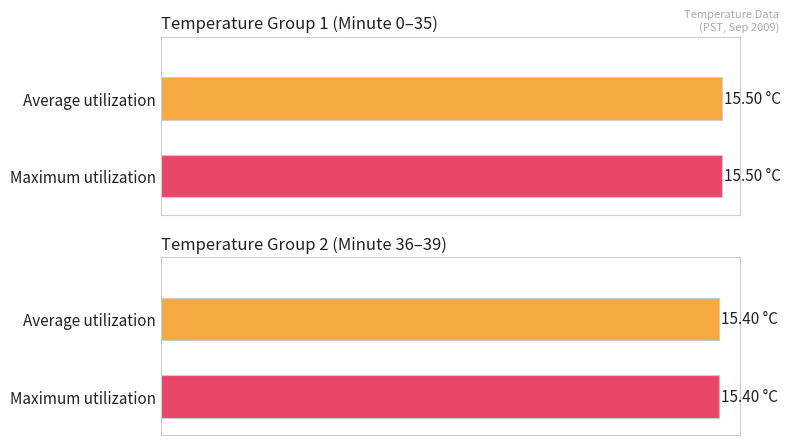

Rank the series at 8 from highest to lowest value.

Average utilization, Maximum utilization